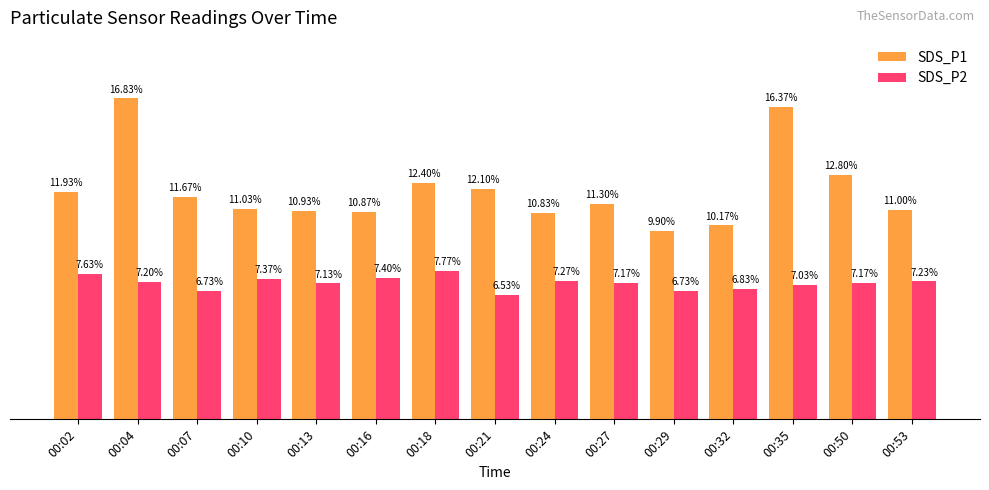

Are the bars grouped side by side (vs. stacked)?

Yes